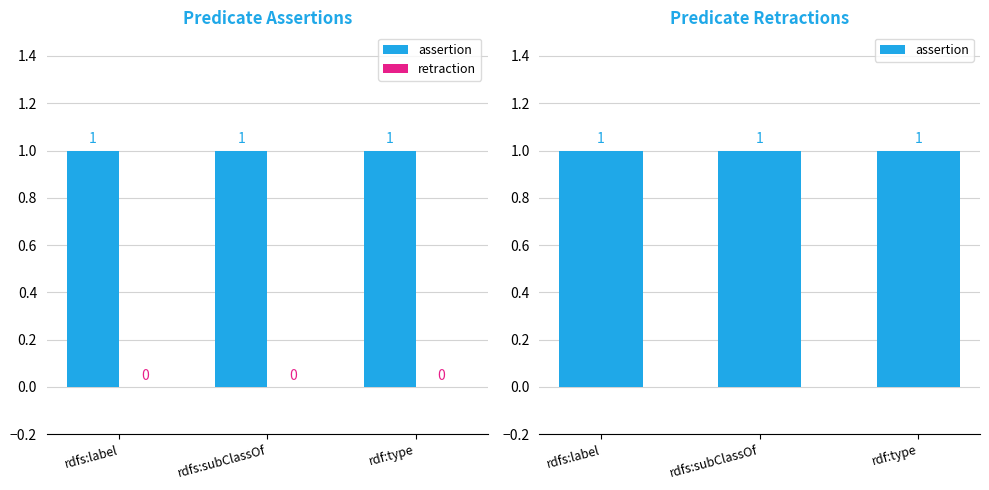

Are the bars horizontal?

No